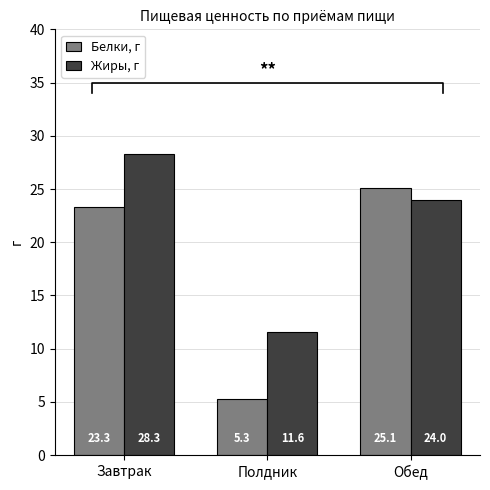

Is the value of Белки, г at Завтрак greater than the value of Жиры, г at Полдник?

Yes